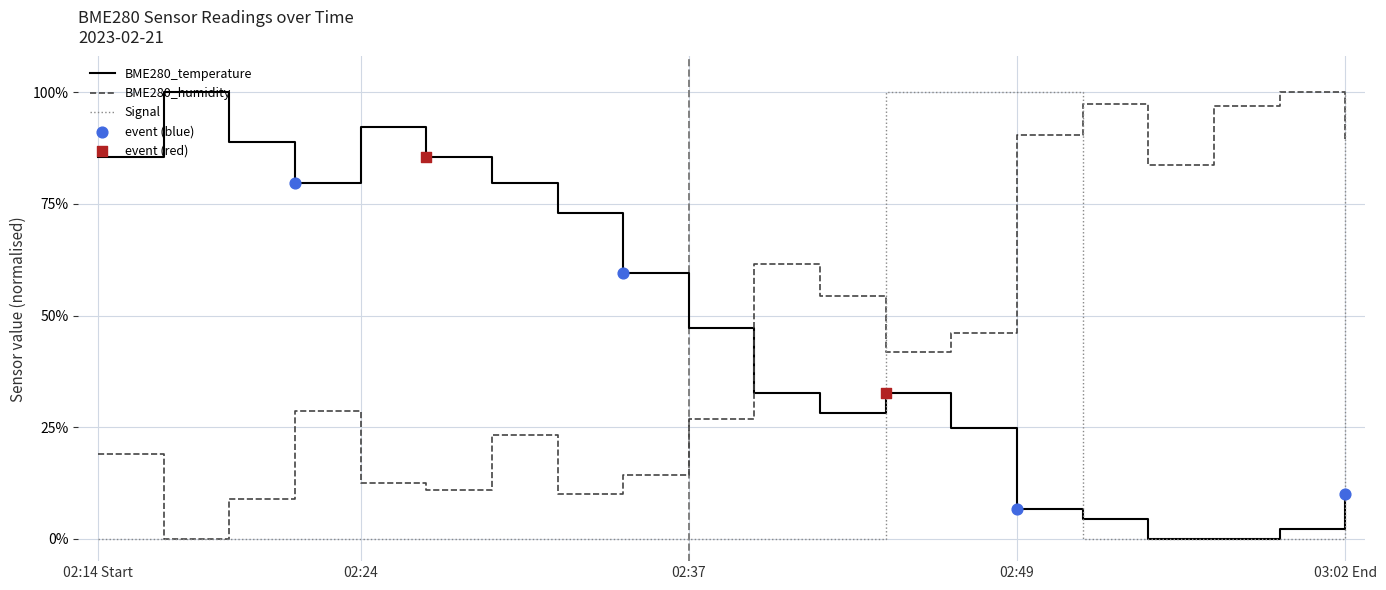

What is the highest value of the BME280_humidity series?

100.0